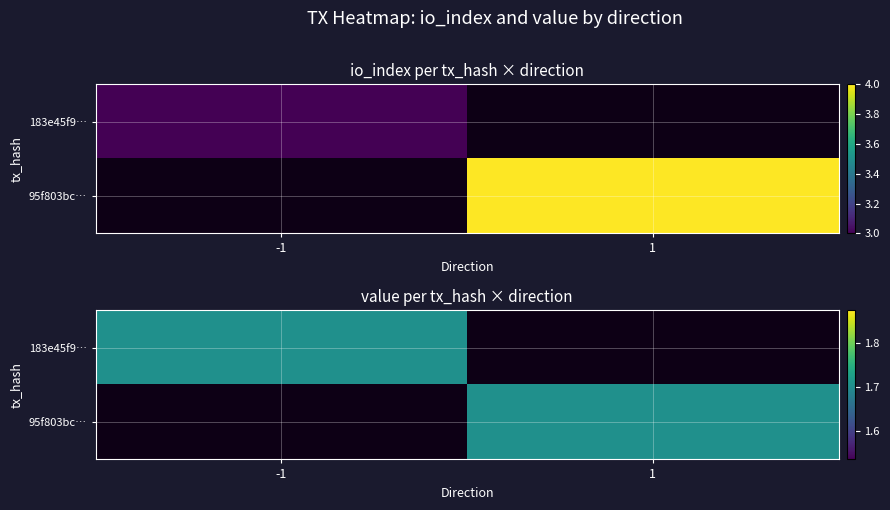

The 183e45f9b5b233dc574fe14575cf8cdaaf1132c series shows -0.3 at direction. True or false?

False